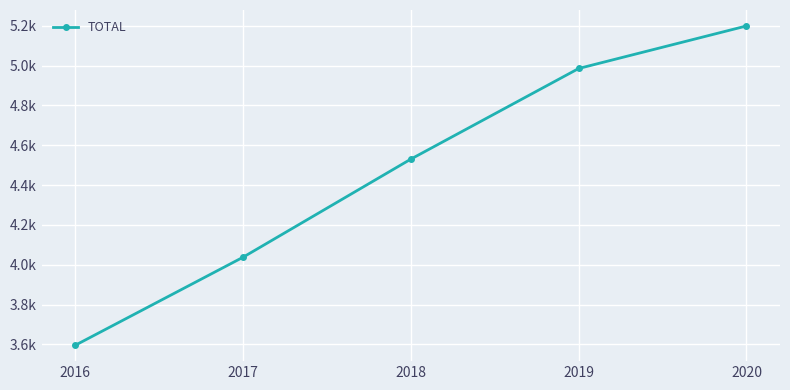

What is the value of the 1st point from the left?

3596.0